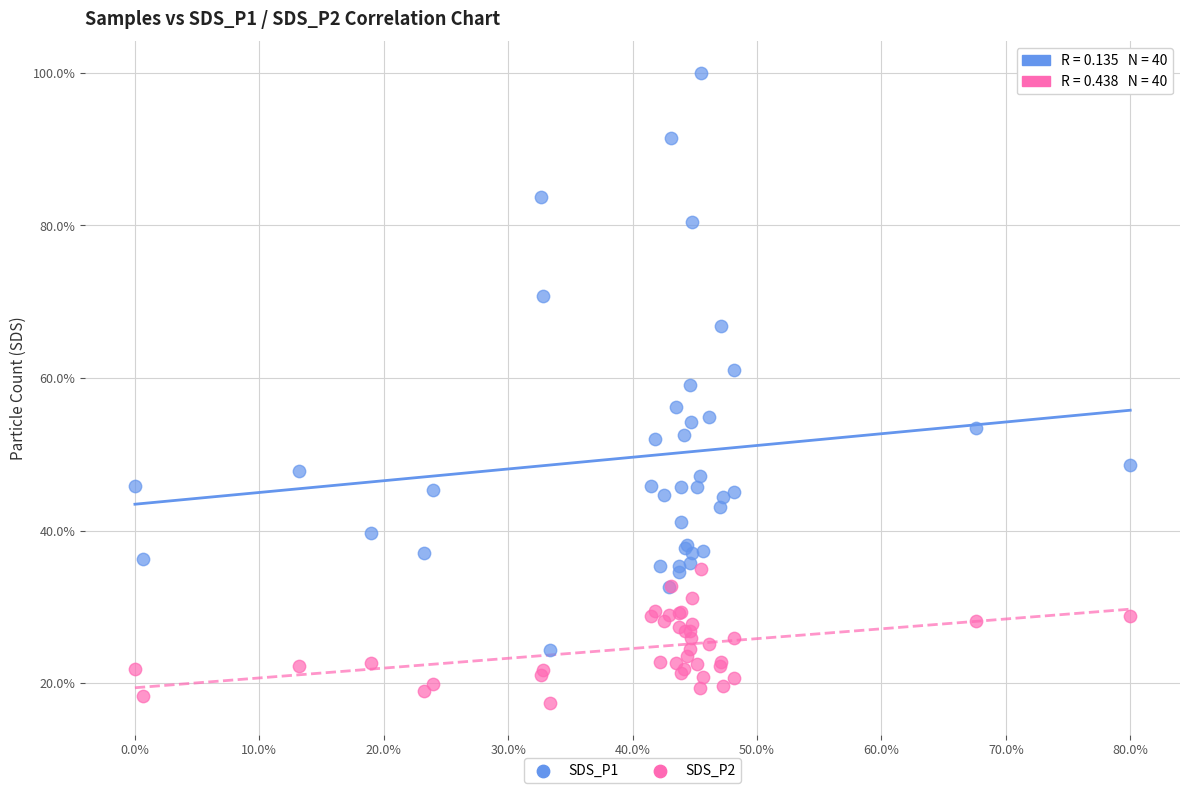

Which series has the largest Y range (max minus min)?

SDS_P1